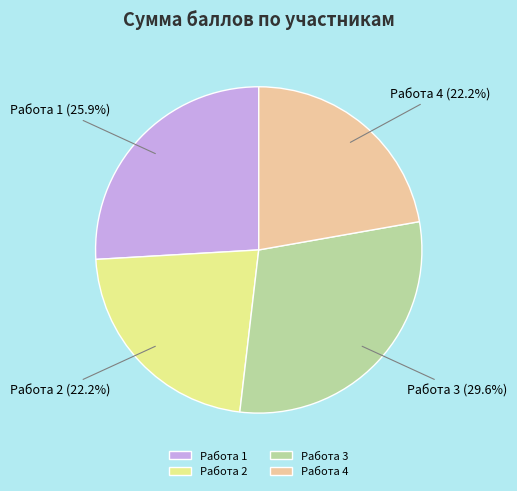

How many segments does this pie chart have?

4